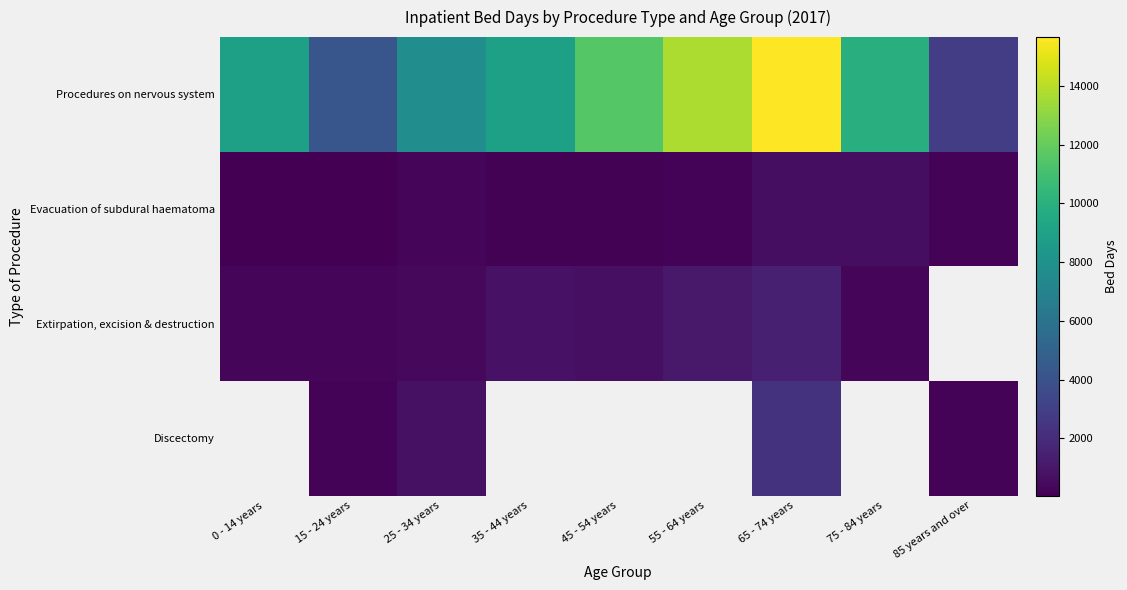

Is it true that Discectomy equals 2325.0 at 65 - 74 years?

True